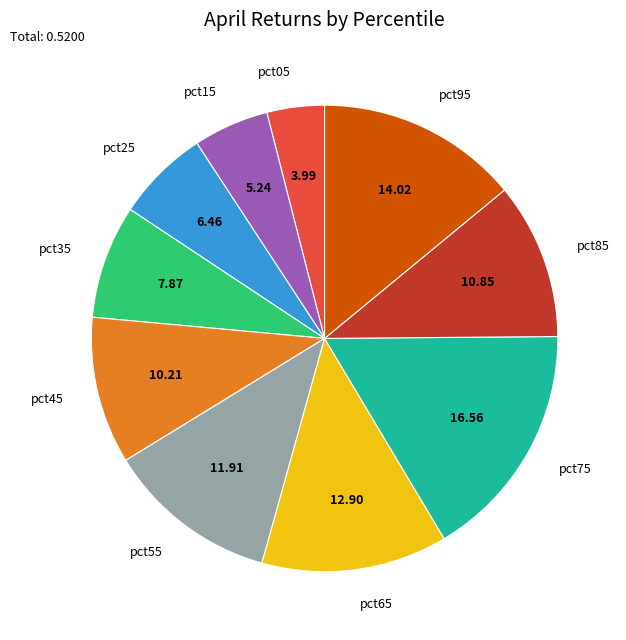

Rank the categories by value from lowest to highest.

pct05, pct15, pct25, pct35, pct45, pct85, pct55, pct65, pct95, pct75